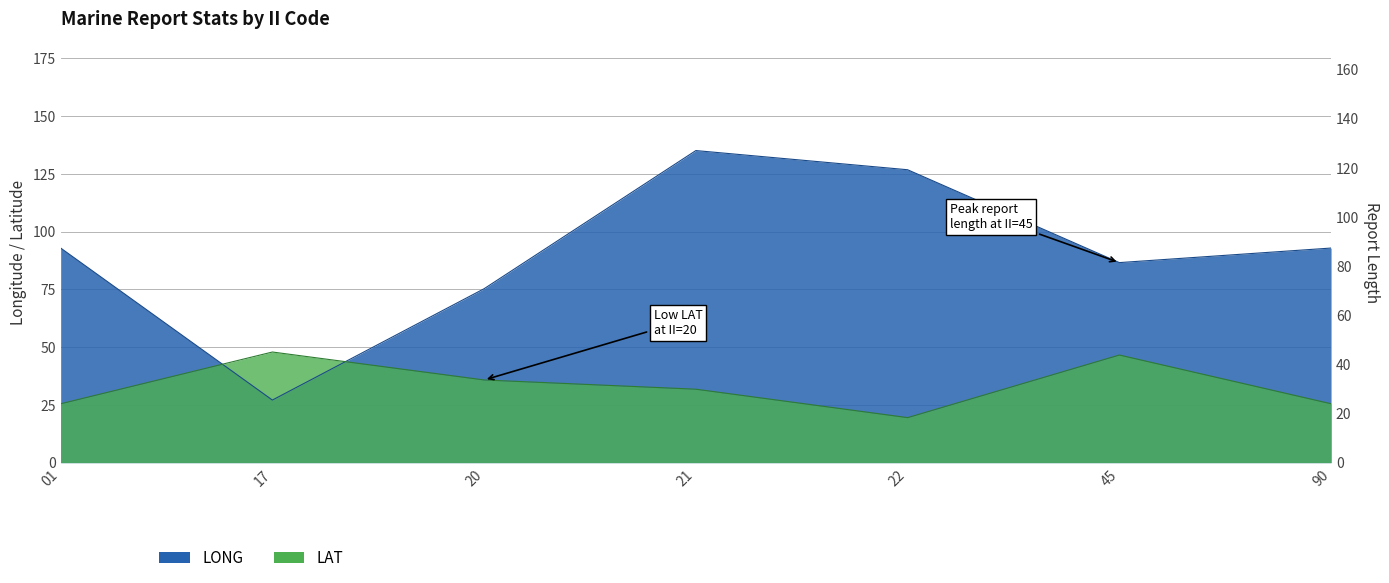

Does the chart display data point markers on the line(s)?

No